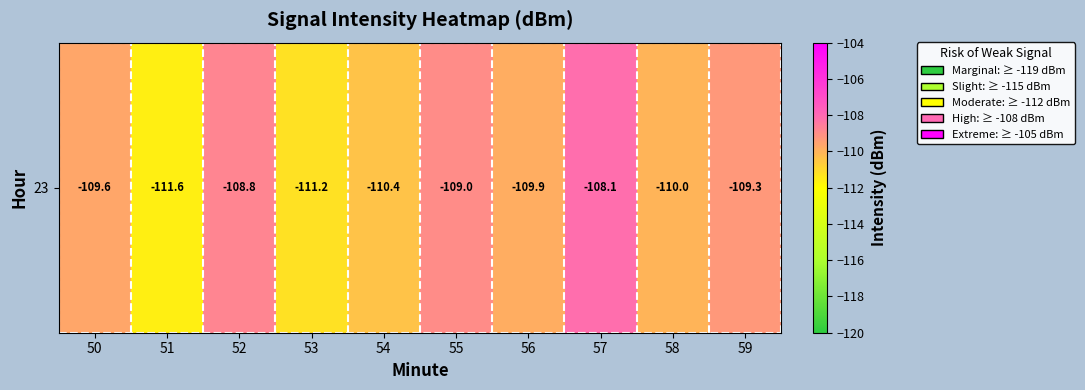

Which has a higher value, 58 or 59?

59